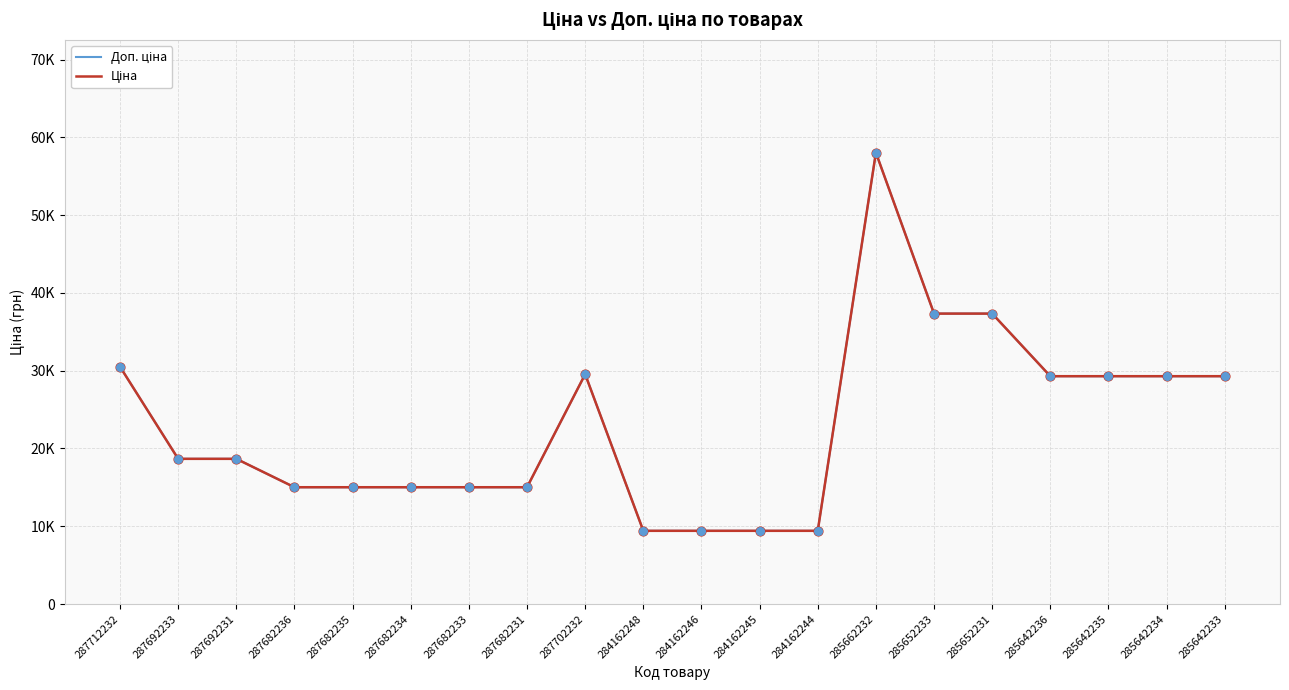

Does the chart have visible grid lines?

Yes